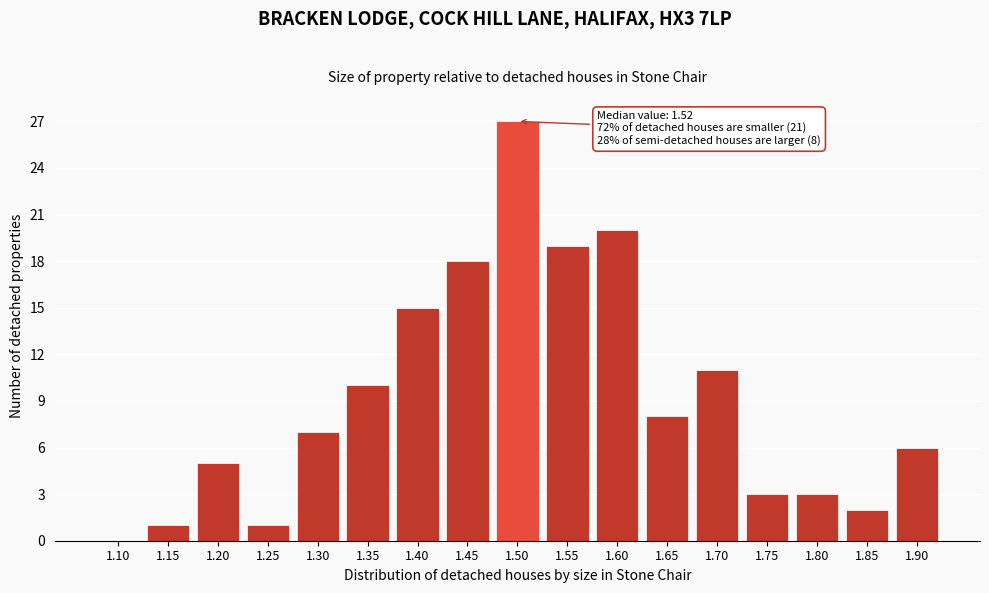

Reading left to right, extract all data points from this chart.

1.10=0	1.15=1	1.20=5	1.25=1	1.30=7	1.35=10	1.40=15	1.45=18	1.50=27	1.55=19	1.60=20	1.65=8	1.70=11	1.75=3	1.80=3	1.85=2	1.90=6